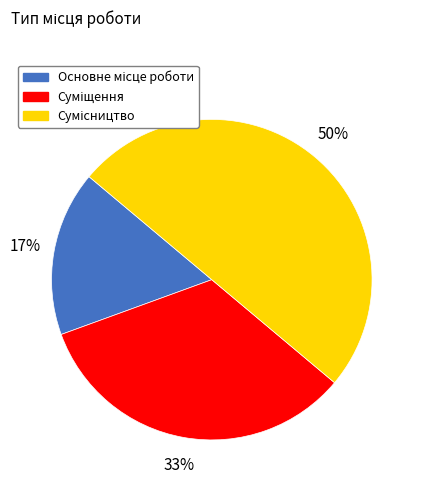

Count the number of slices in the pie.

3